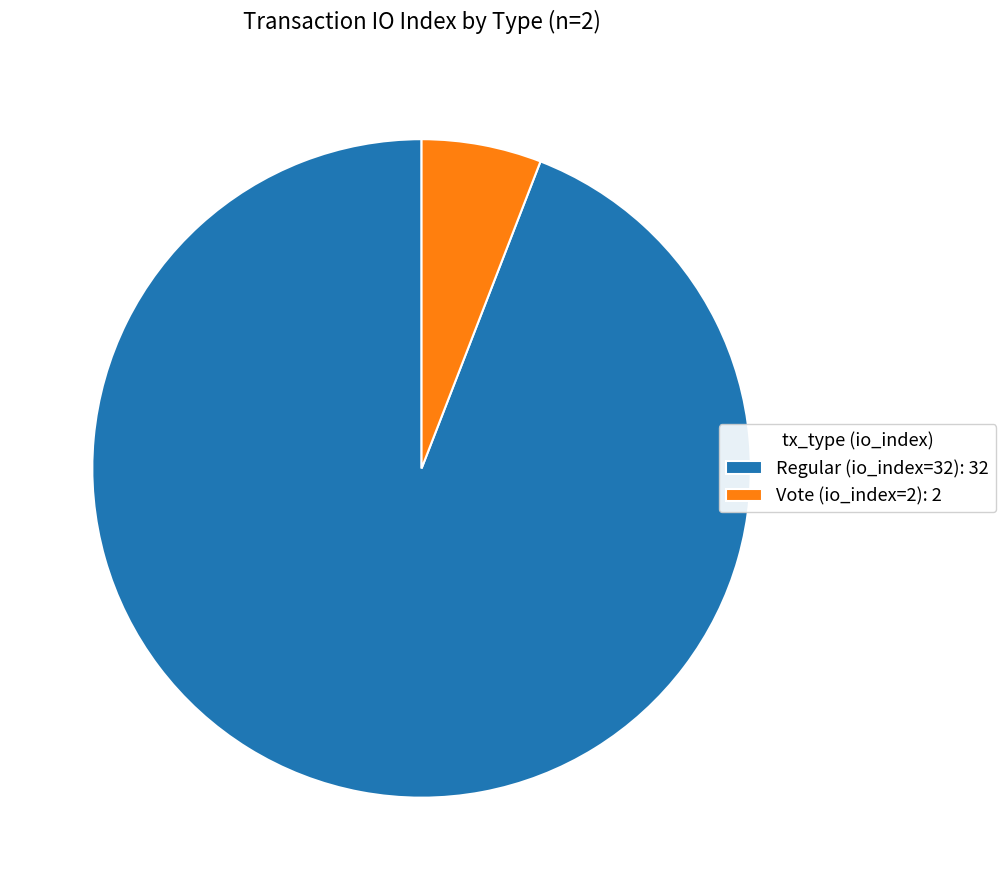

Does any single category account for the majority?

Yes